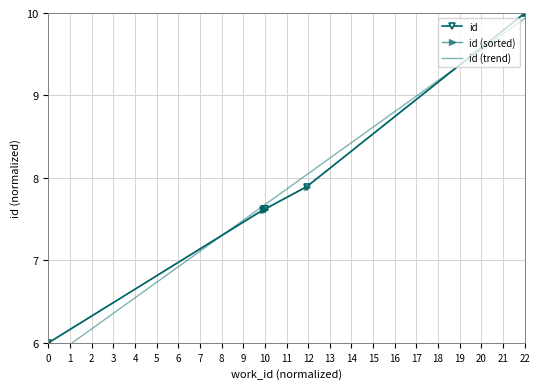

Does the chart have visible grid lines?

Yes